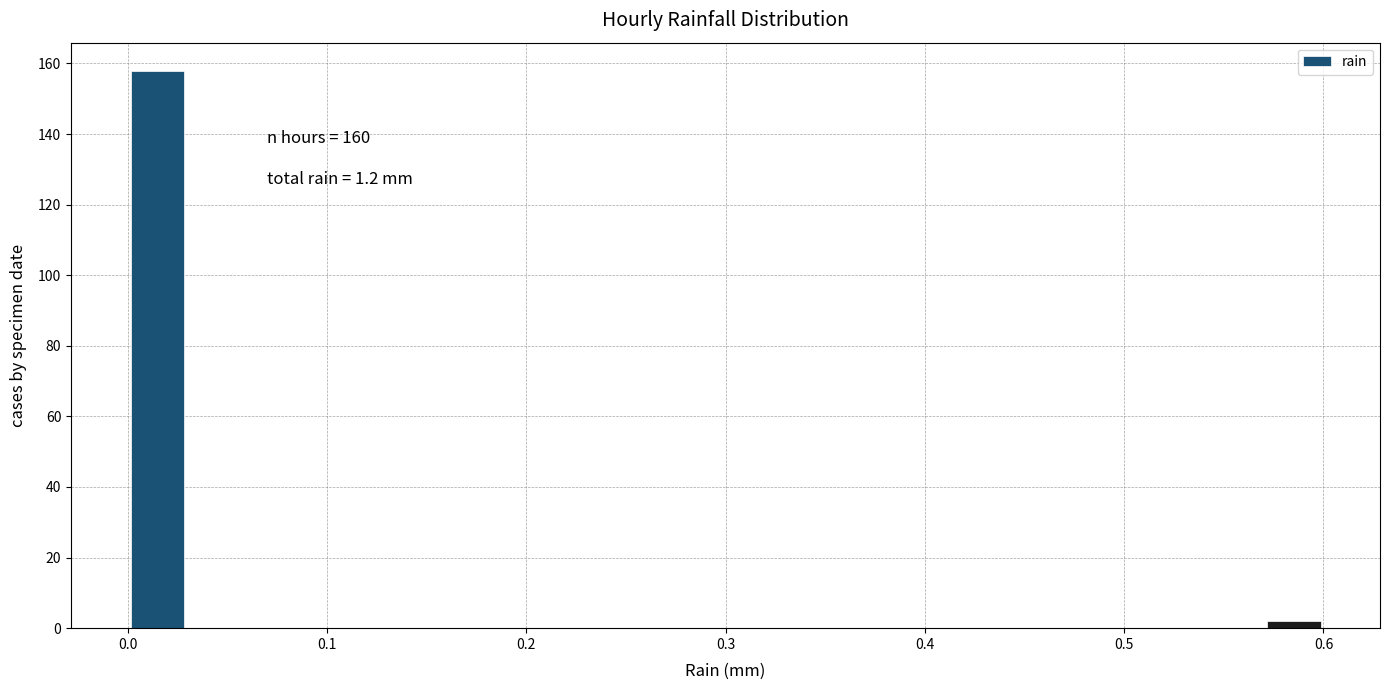

Read against the x-axis, roughly where is the centre of the tallest bar?

0.02